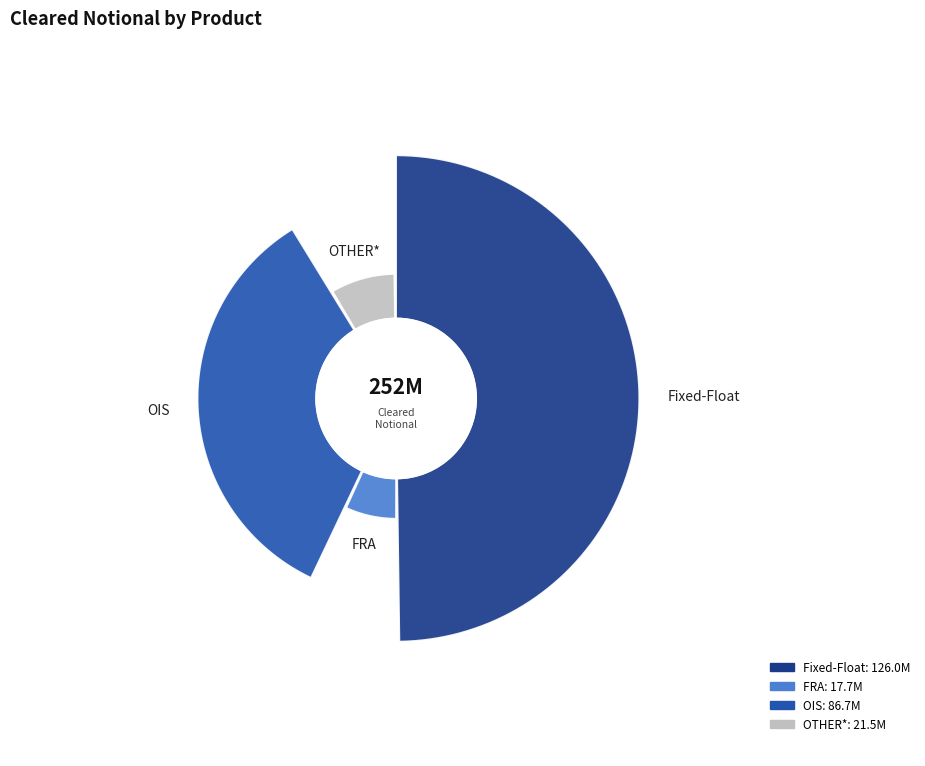

To the nearest percent, what is the combined percentage of OTHER* and Fixed-Float?

59%